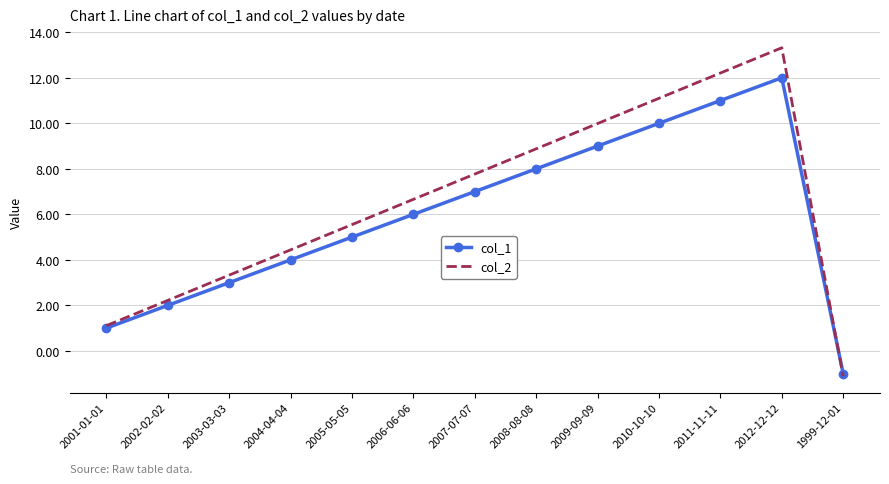

What is the difference between the highest and lowest values at 2010-10-10?

1.1